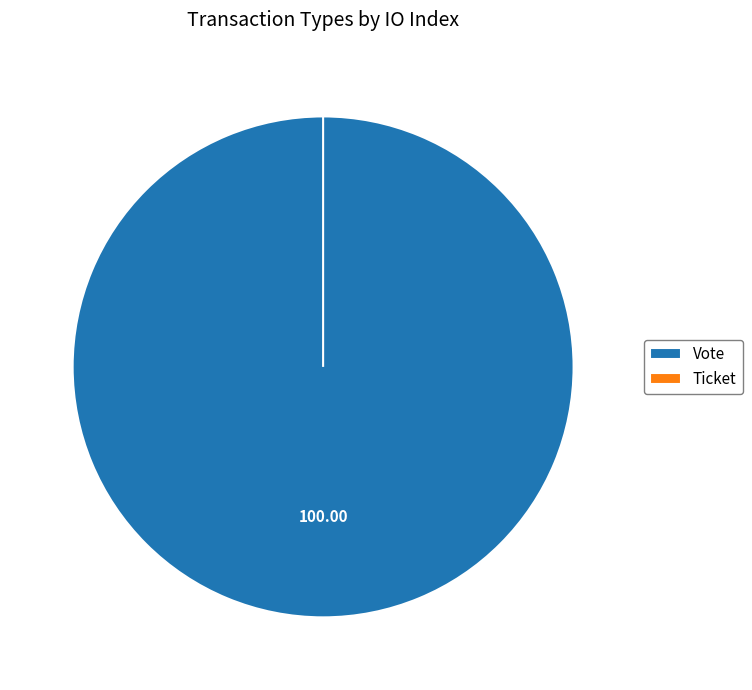

What is the change in value from Vote to Ticket?

-1